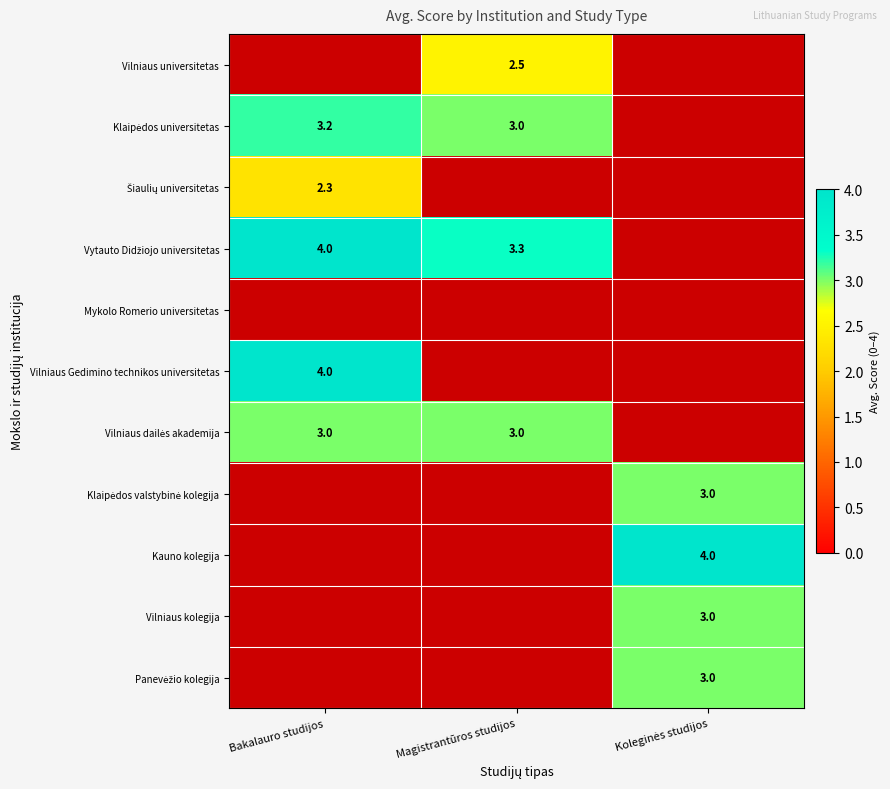

What is the total value across all series at Koleginės studijos?

13.0